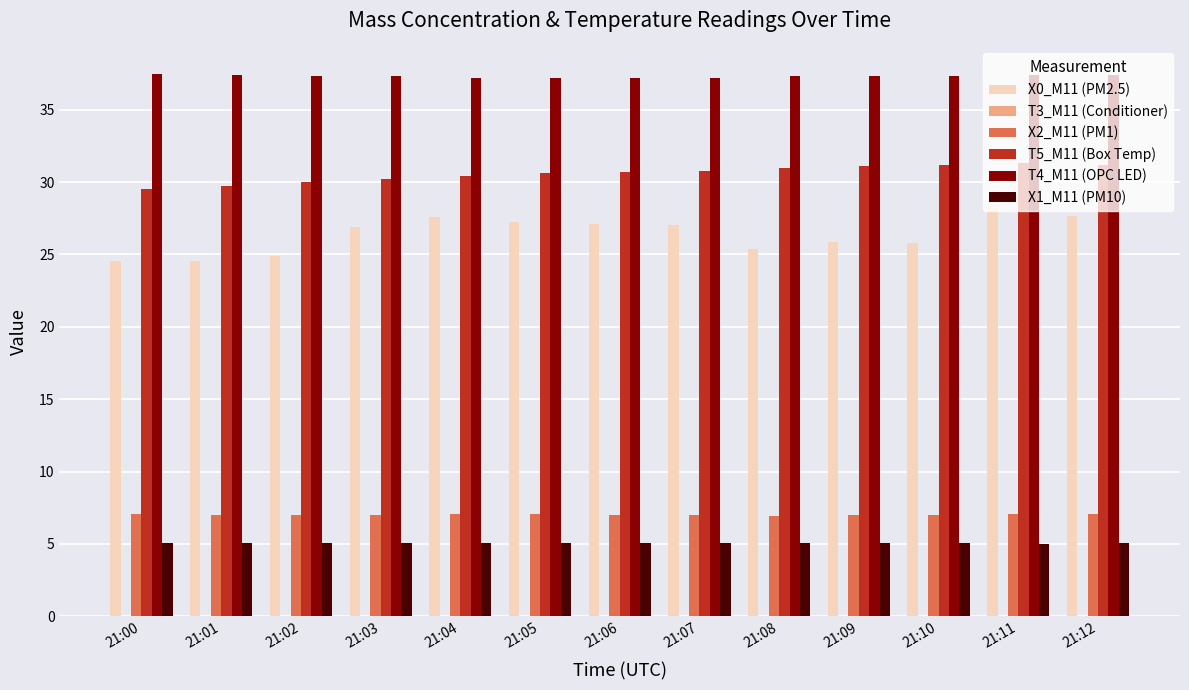

Which series has the largest total across all categories?

T4_M11 (OPC LED)